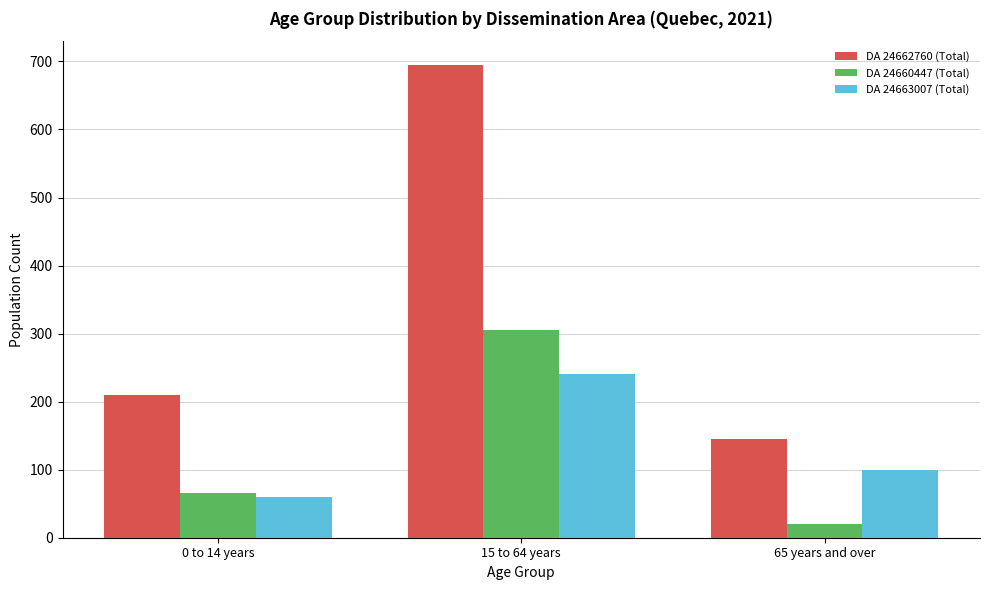

Reading right to left, transcribe all the data shown in this chart.

DA 24662760 (Total): 145	695	210
DA 24660447 (Total): 20	305	65
DA 24663007 (Total): 100	240	60